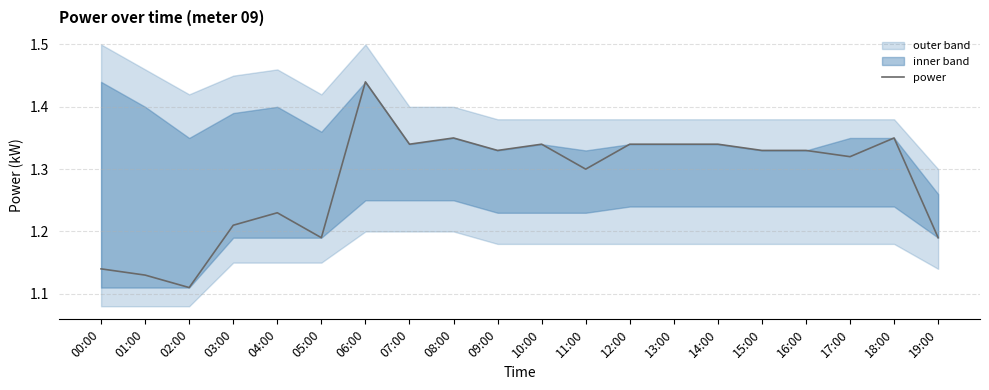

What is the average value?

1.3